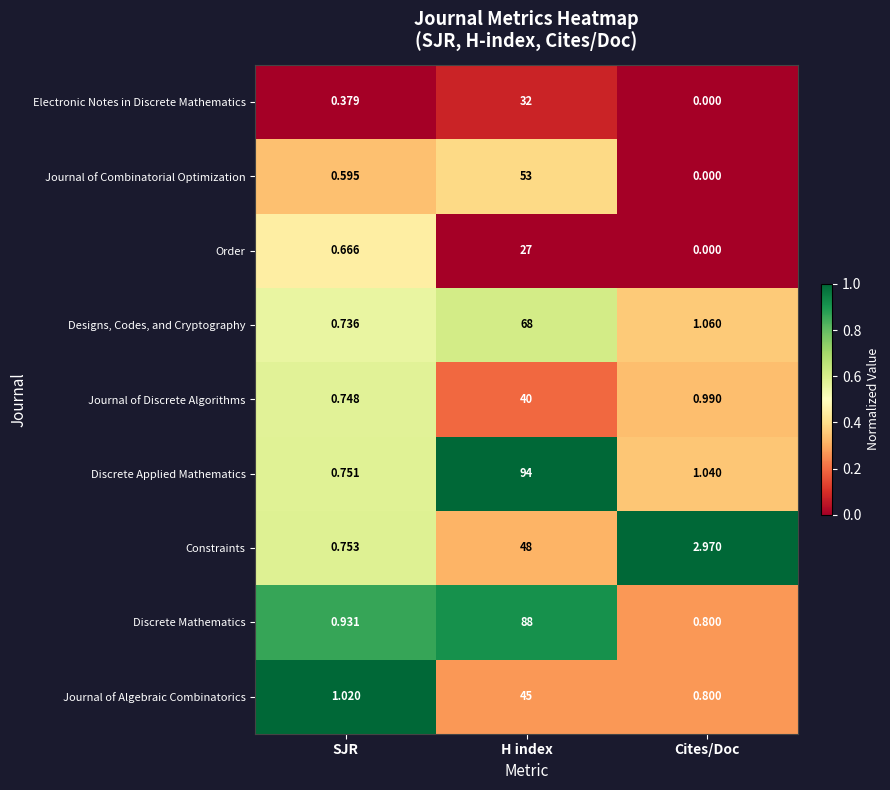

Which series has the largest total across all categories?

Discrete Applied Mathematics